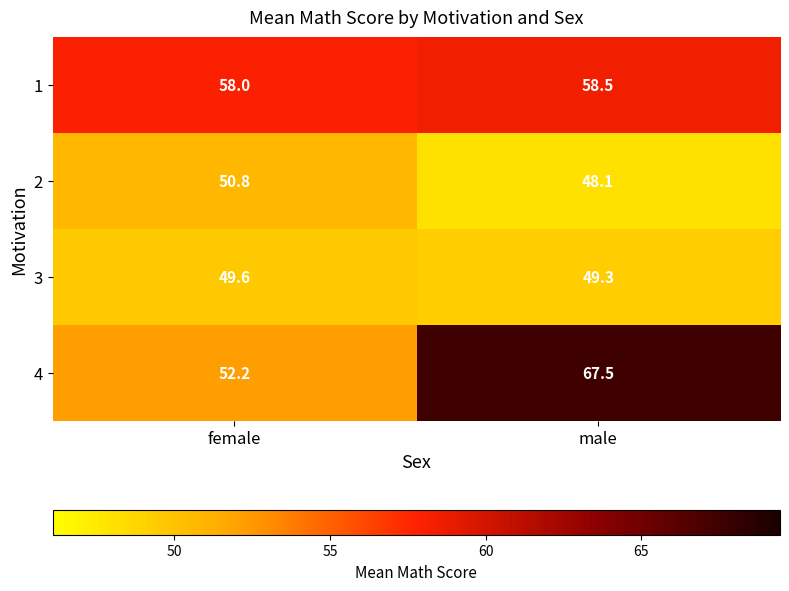

Which series has the largest range (max minus min)?

4